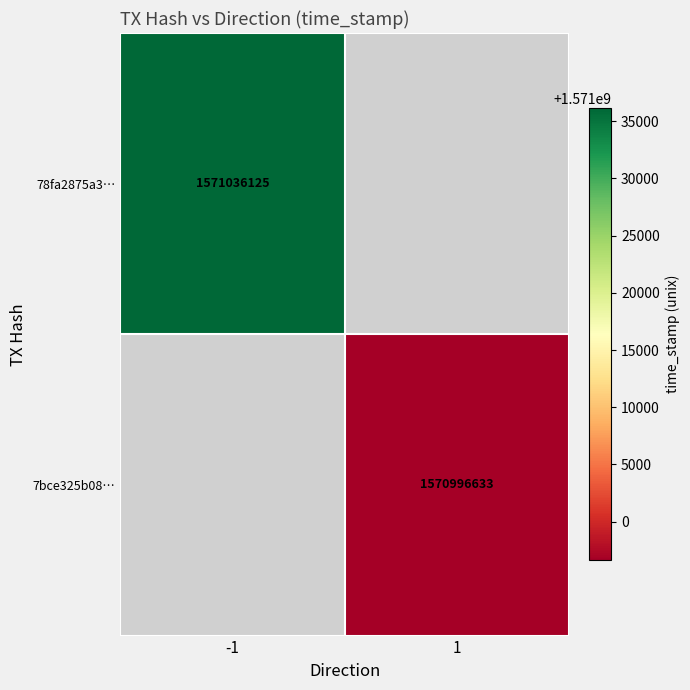

True or false: 7bce325b08… has a value of 1570996633 at 1.

True